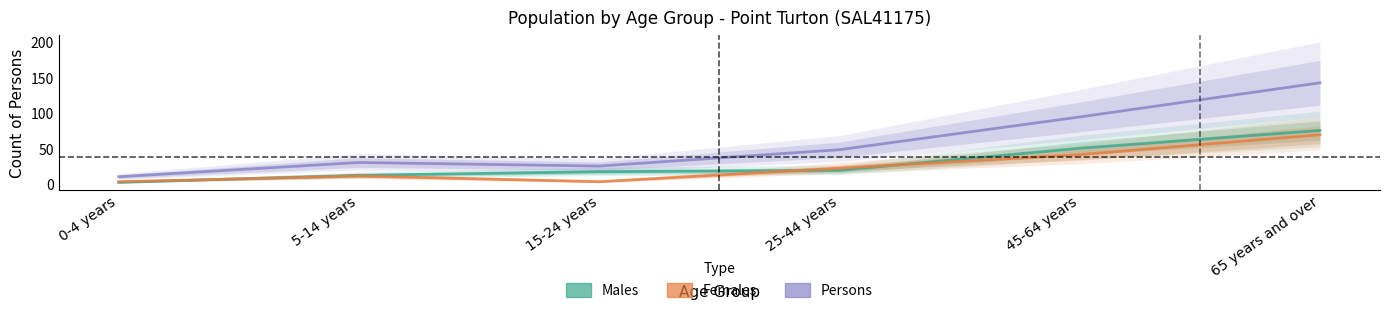

Between 0-4 years and 65 years and over, which is larger?

65 years and over